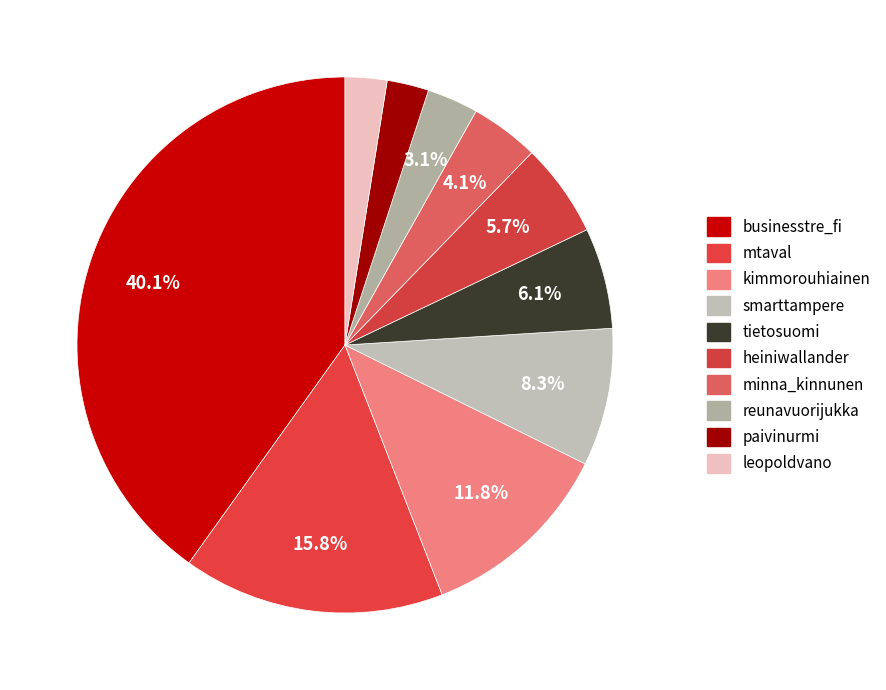

To the nearest percent, what is the combined percentage of businesstre_fi and kimmorouhiainen?

52%